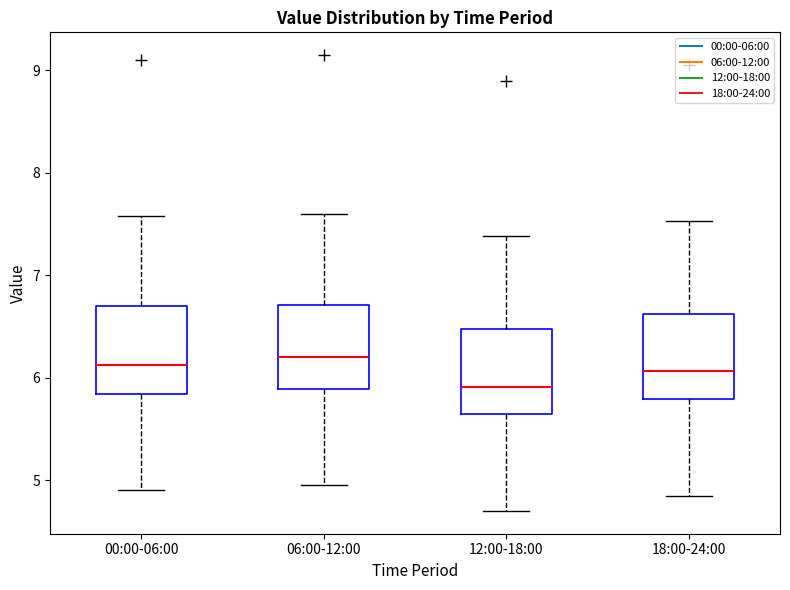

Where does the upper whisker of the box for 12:00-18:00 end on the y-axis? The values are not printed on the chart, so give them approximately, as read against the axis.

7.4